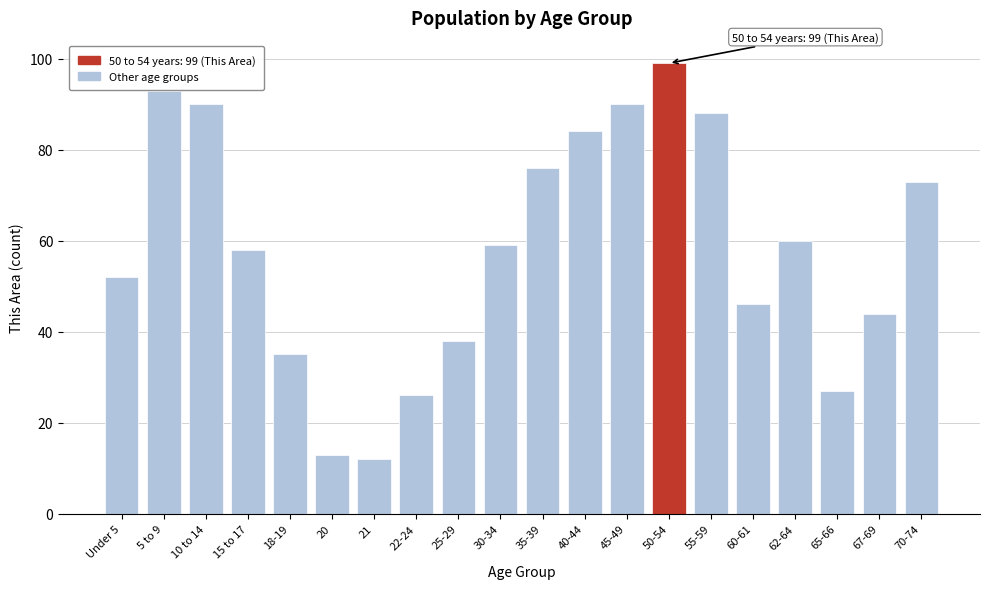

Reading left to right, what are all the values shown in this chart?

52	93	90	58	35	13	12	26	38	59	76	84	90	99	88	46	60	27	44	73